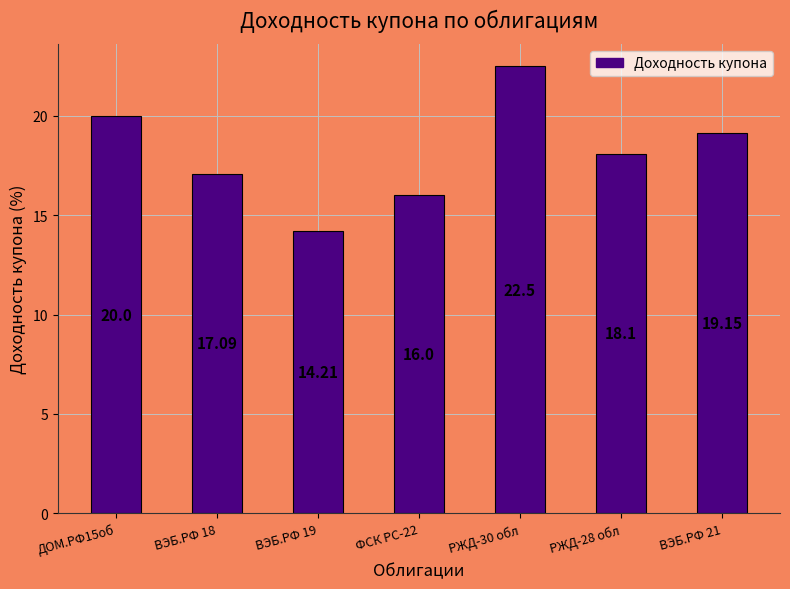

What is the difference between the second highest and second lowest values?

4.0